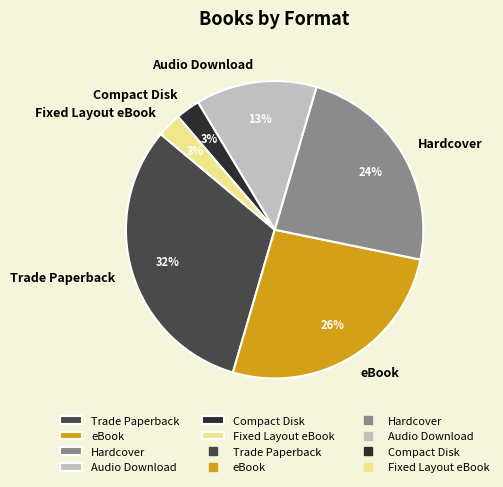

Is there any slice that represents more than half of the pie?

No